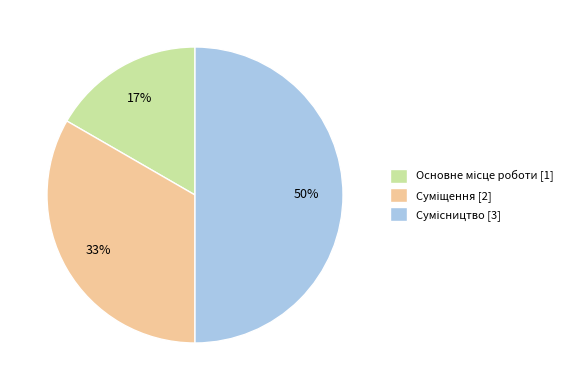

To the nearest percent, what is the difference between the largest and smallest slice percentages?

33%